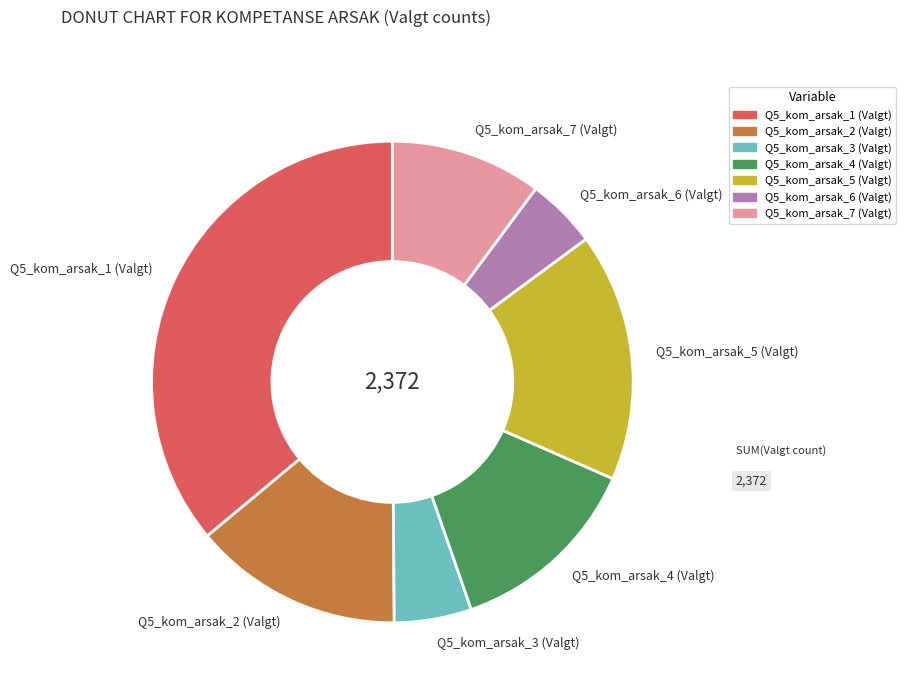

Is it true that Q5_kom_arsak_4 (Valgt) is 5% of the pie?

False